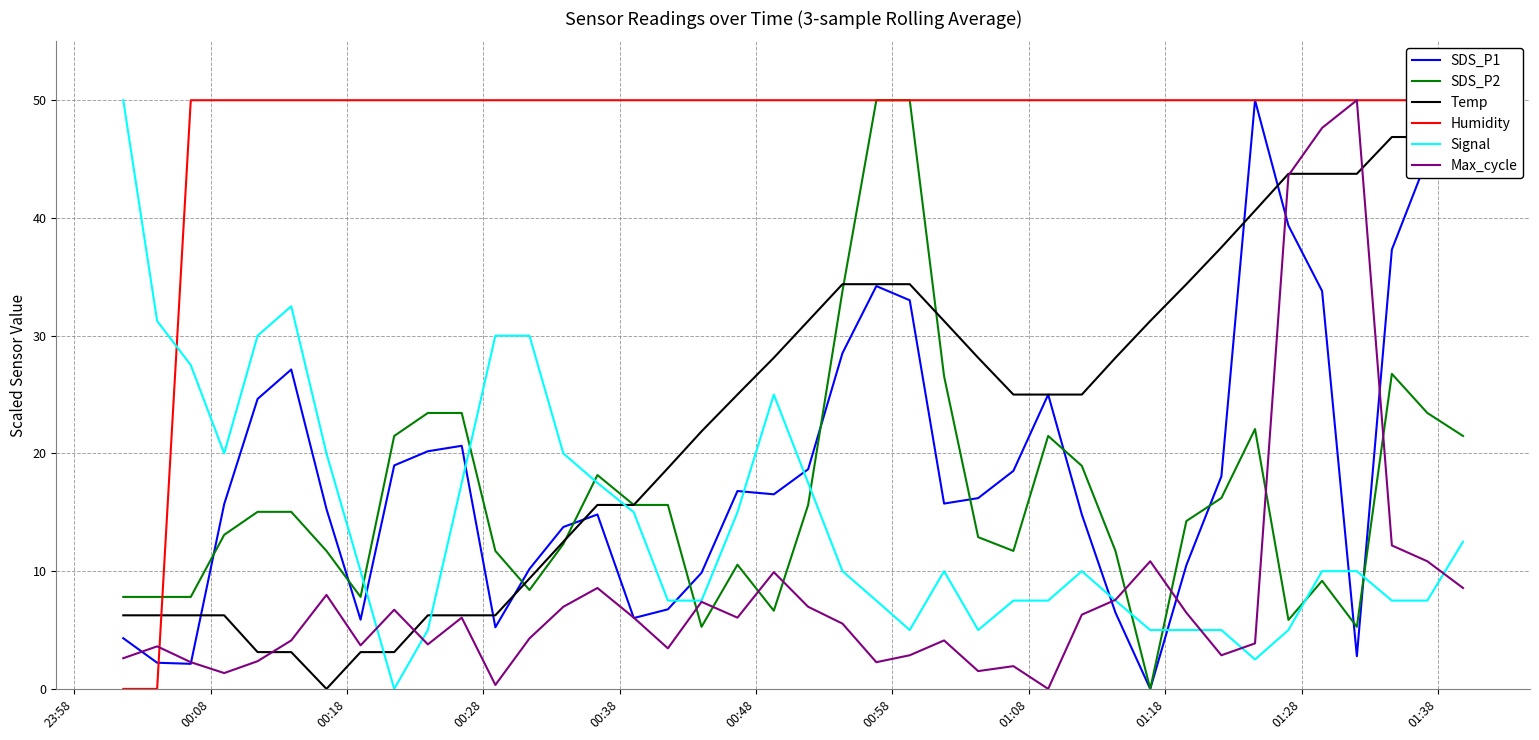

What is the maximum value for Signal?

50.0